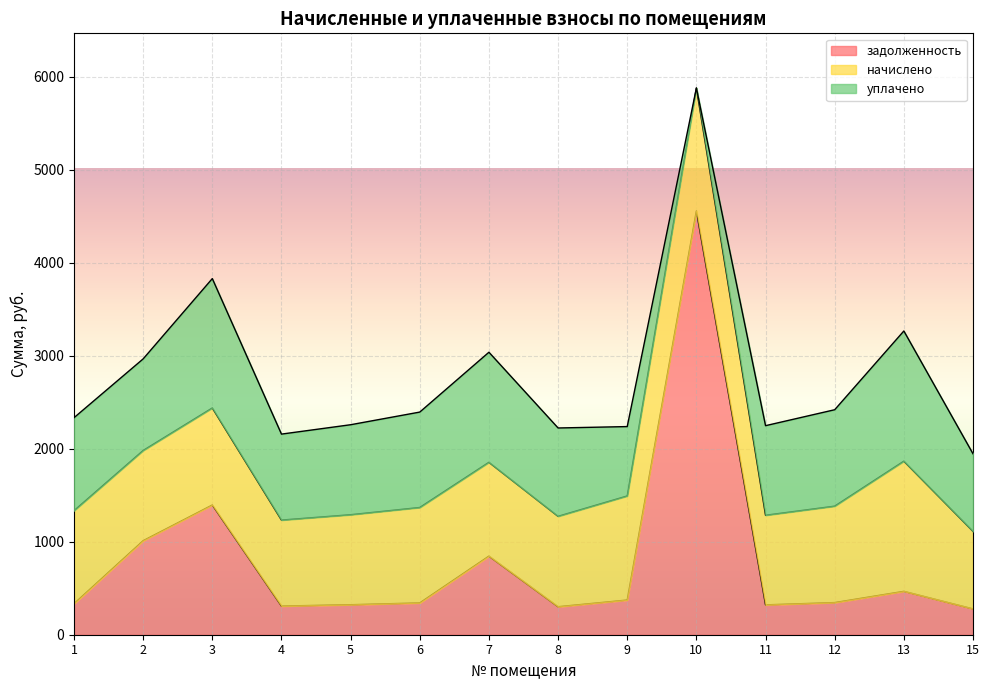

Does the chart display data point markers on the line(s)?

No